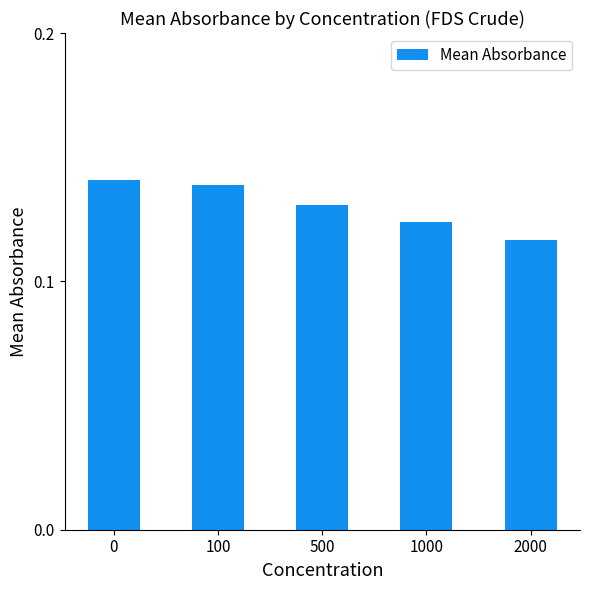

Rank the categories by value from highest to lowest.

0, 100, 500, 1000, 2000